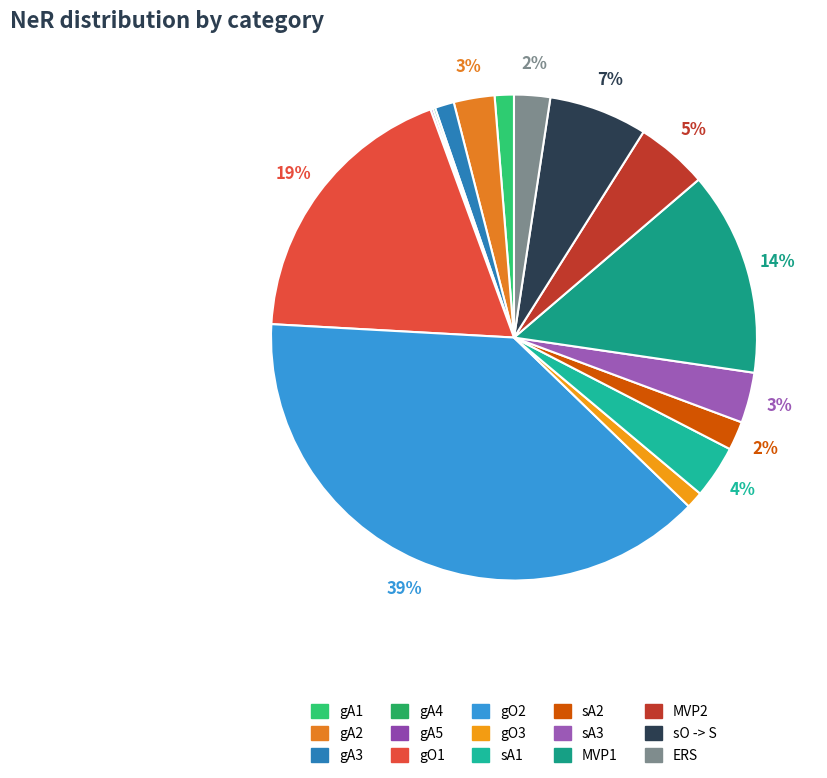

What percentage is the gO1 slice, to the nearest percent?

19%